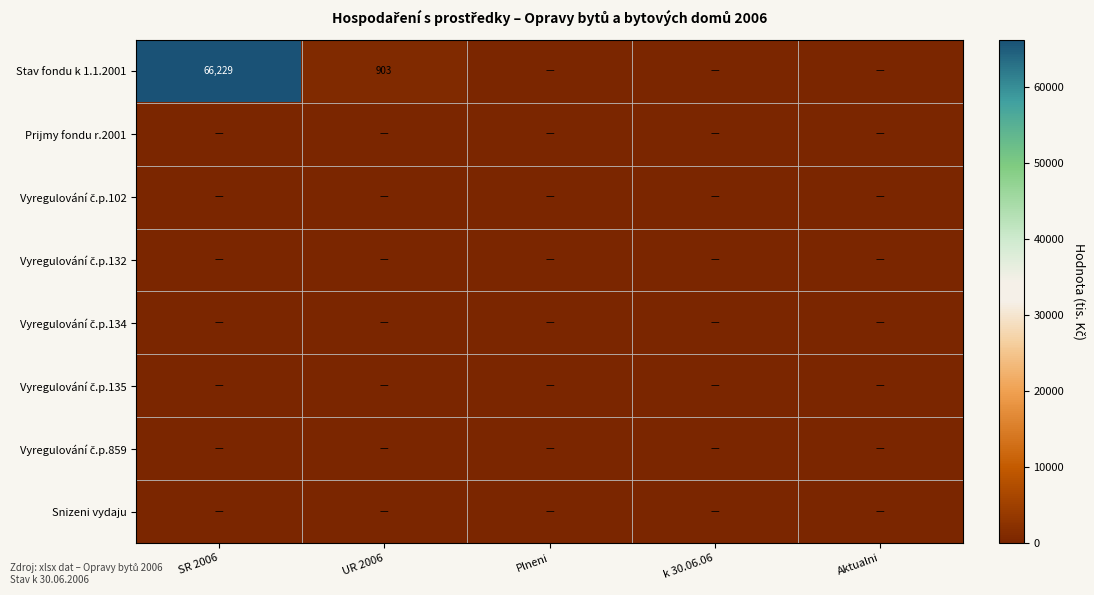

Between SR 2006 and Aktualni, which is larger?

SR 2006